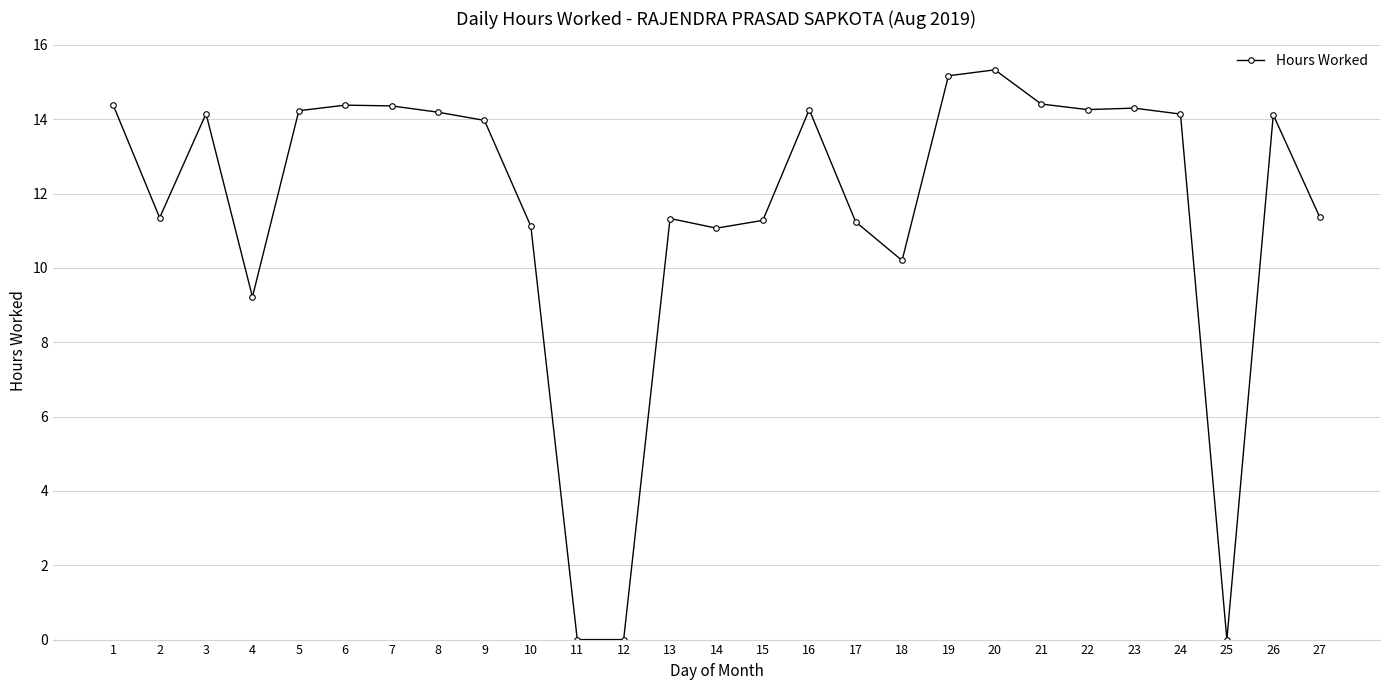

What is the maximum value shown in the chart?

15.3